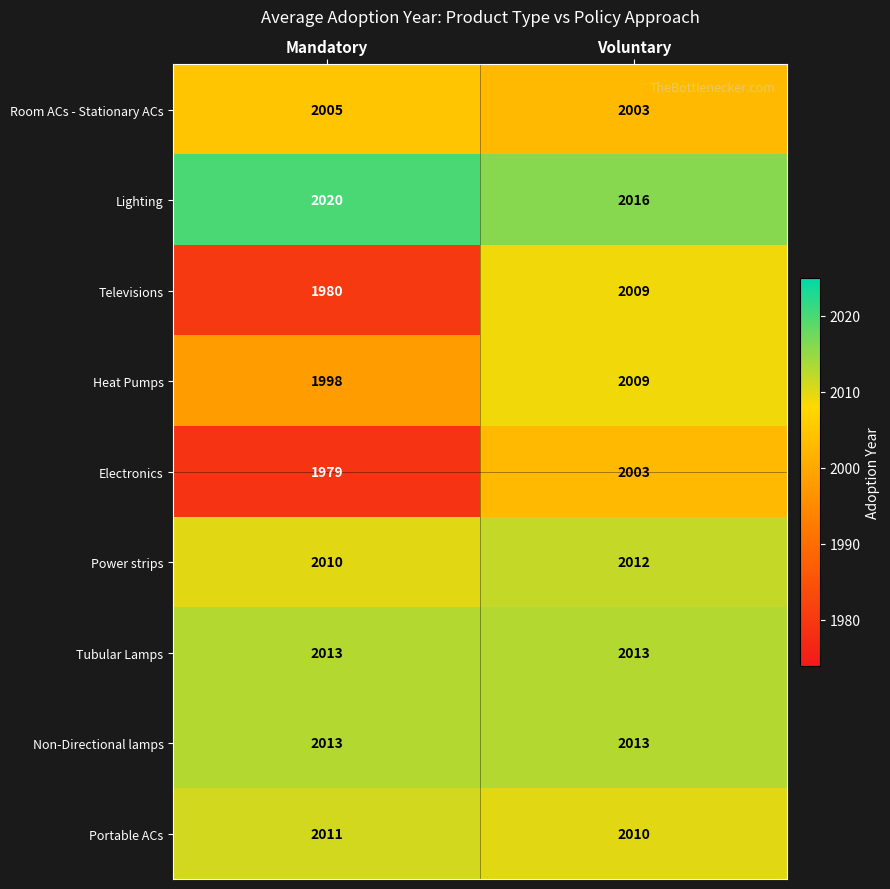

What is the difference between the Lighting values at Mandatory and Voluntary?

4